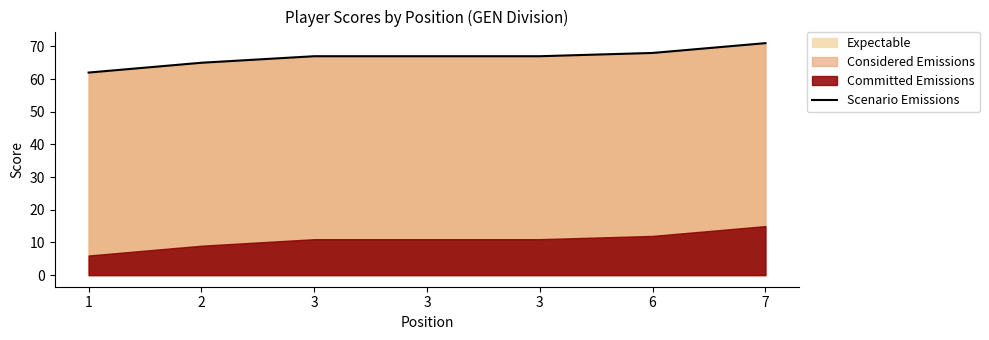

The value at 6 is 24. True or false?

False